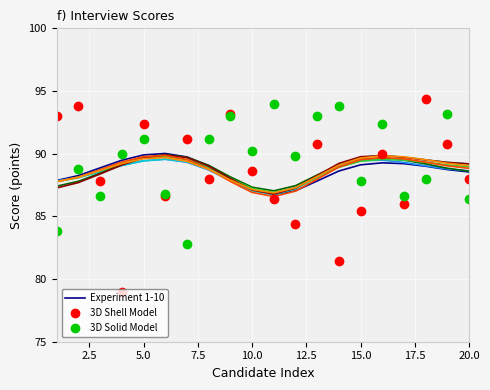

What is the maximum value for 3D Shell Model?

94.4